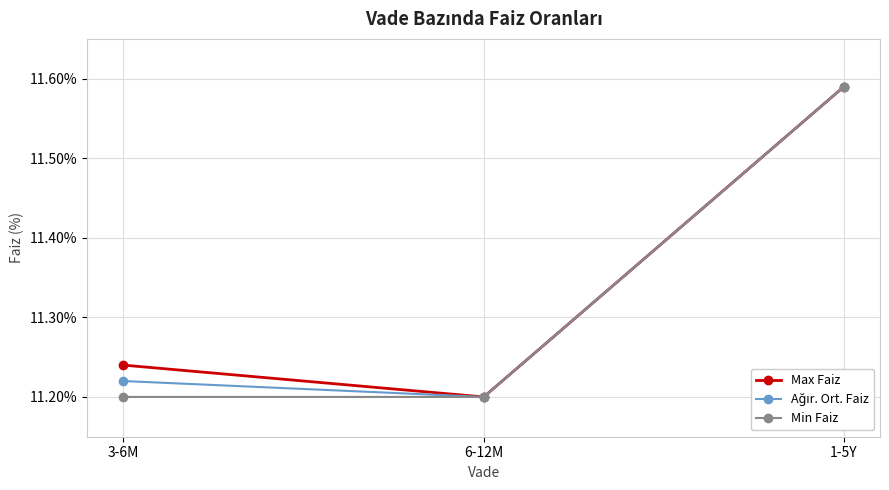

At how many categories does at least one series exceed 11?

3